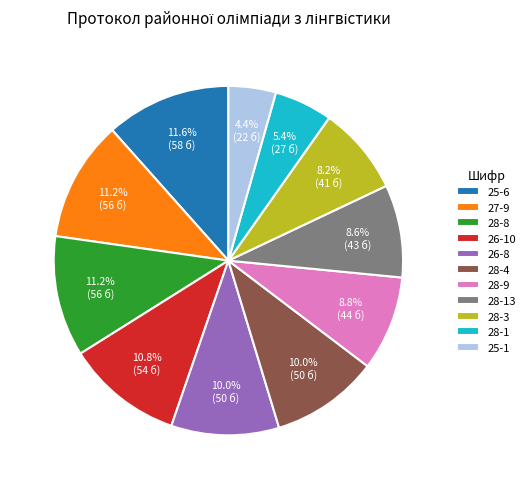

What is the ratio of the value at 26-10 to the value at 28-8?

1.0